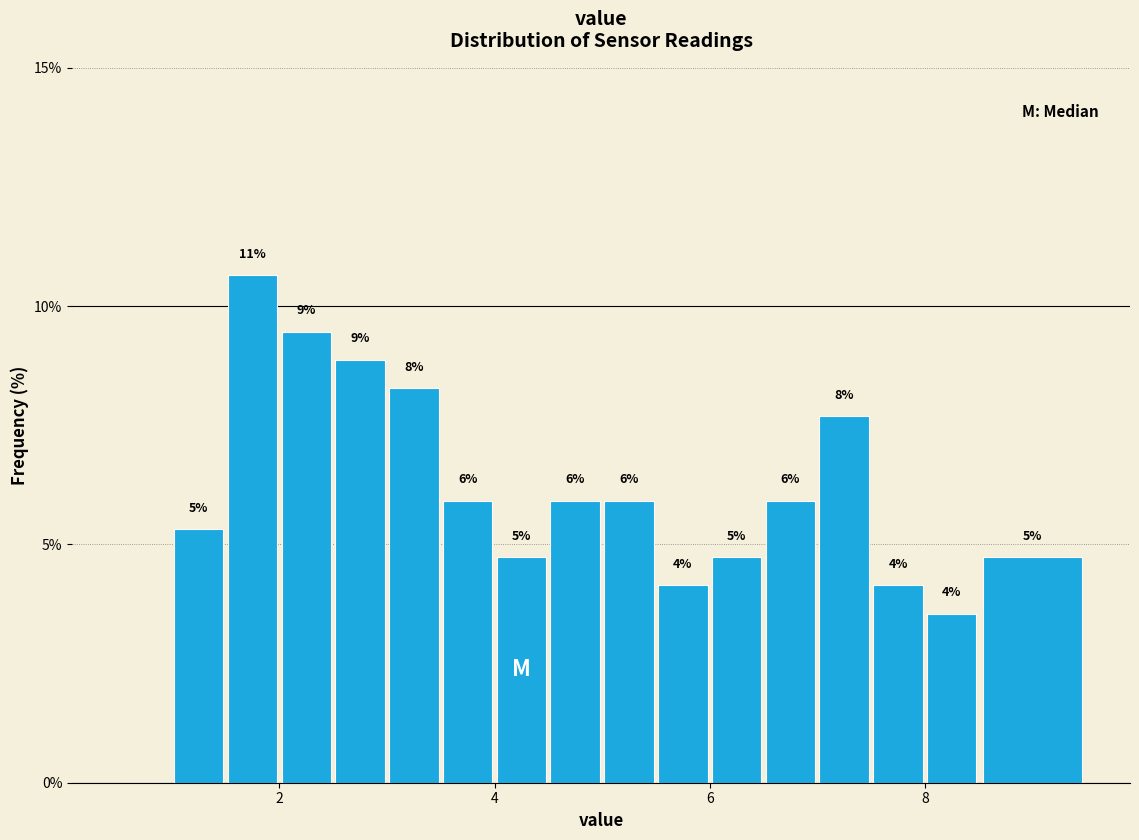

Around what value on the x-axis is the tallest bar? Give the approximate position of its centre, as read against the axis.

1.8